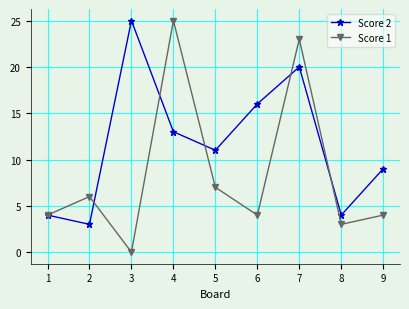

At 3, list the series in order from largest to smallest.

Score 2, Score 1